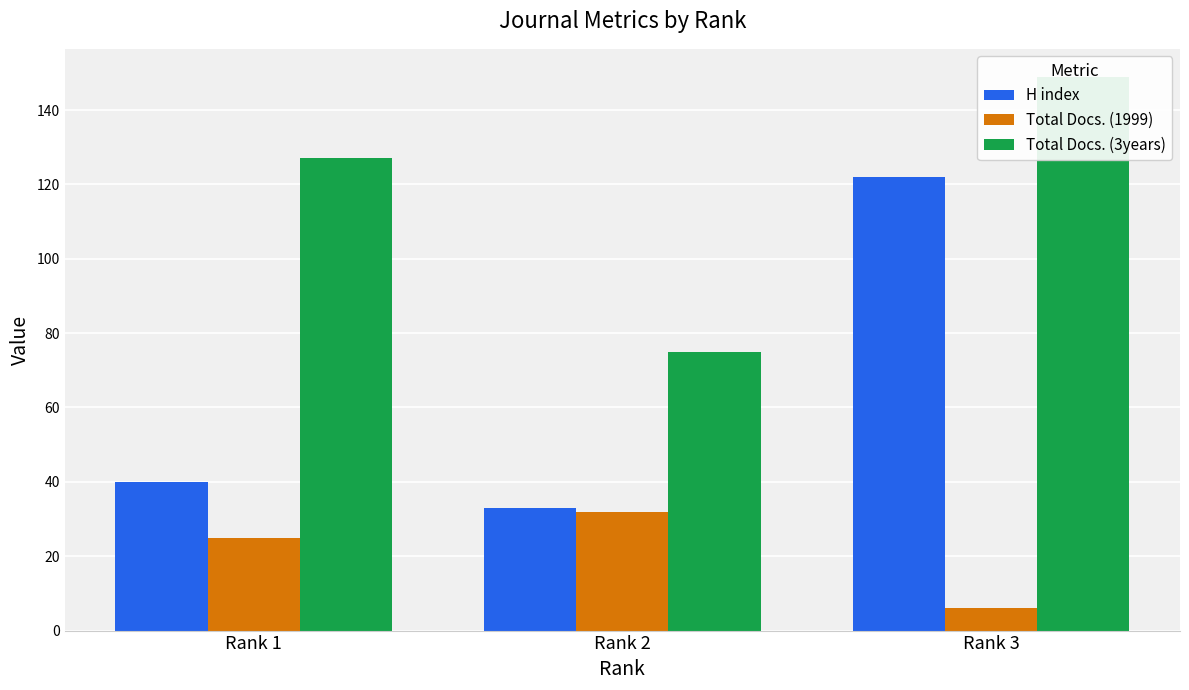

The H index series shows 40 at Rank 1. True or false?

True